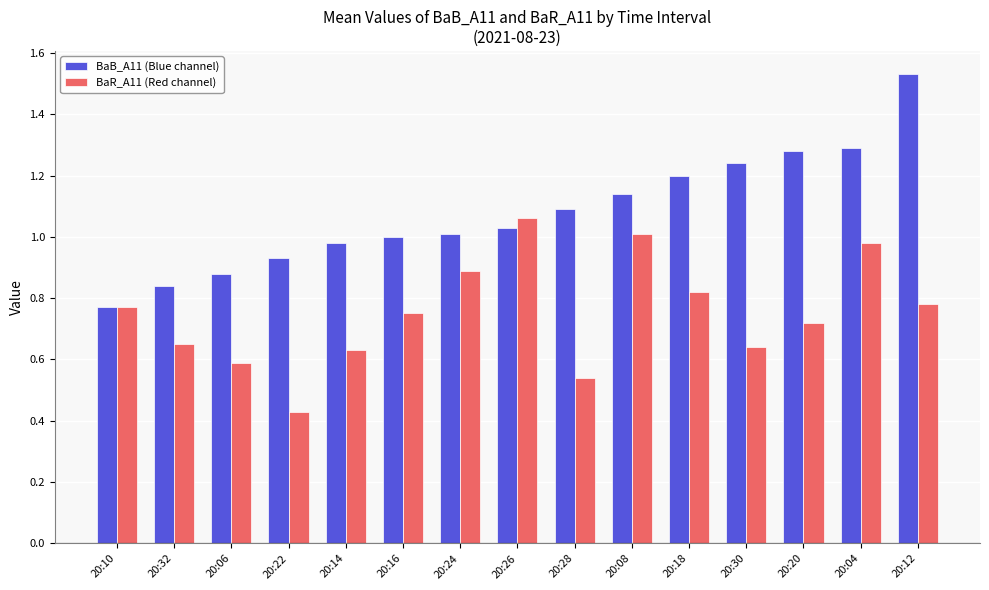

Is it true that BaR_A11 (Red channel) equals 0.2 at 20:18?

False